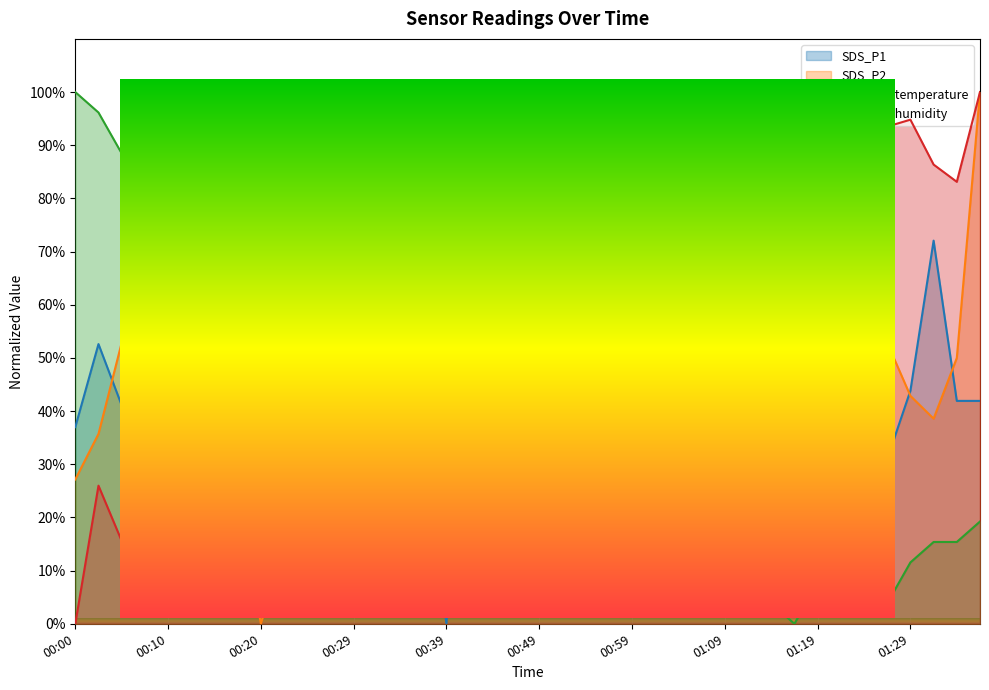

True or false: SDS_P1 has a value of 80.3 at 01:16.

True